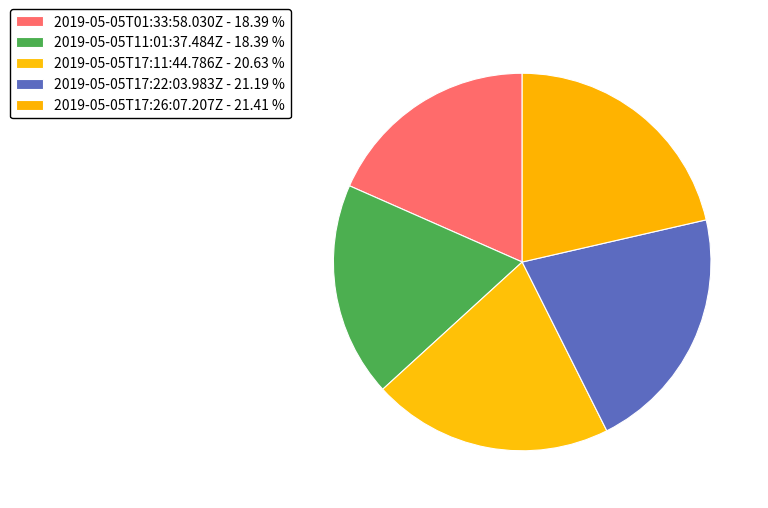

Which slice is the smallest?

2019-05-05T01:33:58.030Z